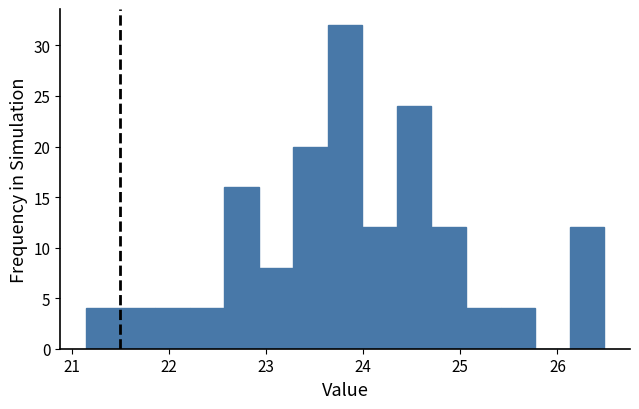

Around what value on the x-axis is the tallest bar? Give the approximate position of its centre, as read against the axis.

23.8